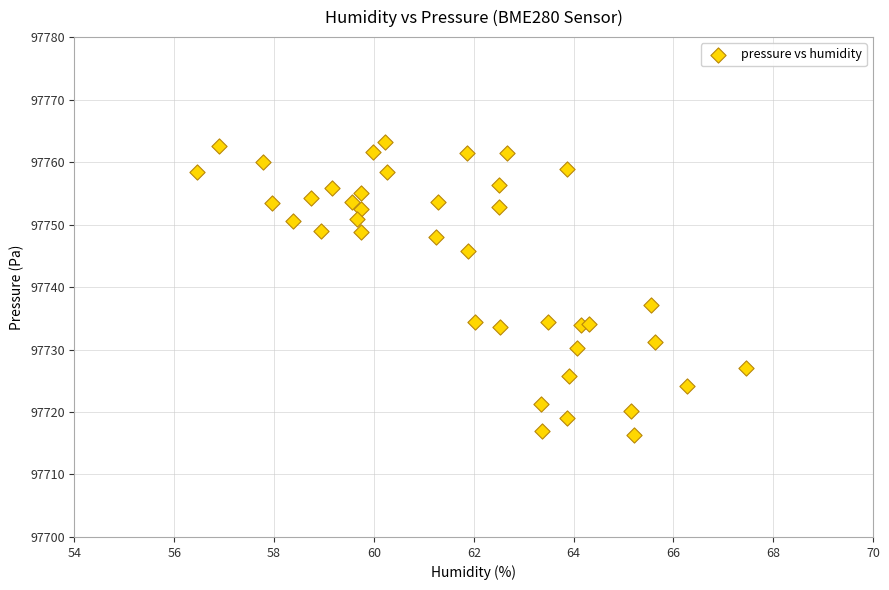

What Y value in the scatter plot is closest to 97739?

97737.2